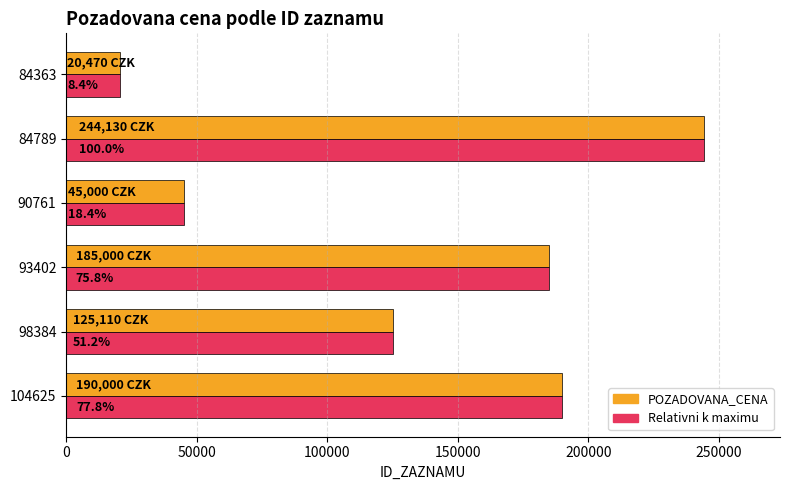

What are all the series names shown in the legend?

POZADOVANA_CENA, Relativni k maximu